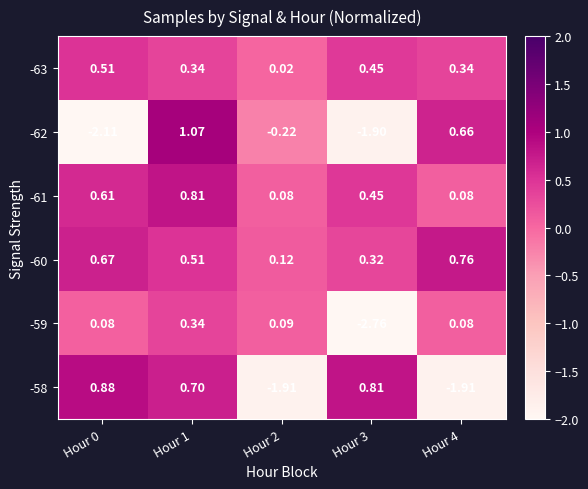

Is the value of -61 at Hour 3 greater than the value of -60 at Hour 0?

No